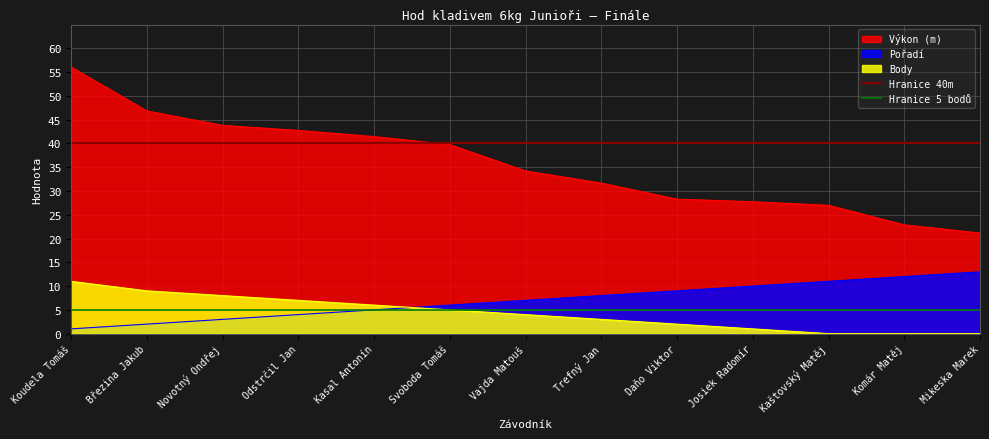

Is the value of Pořadí at Koudela Tomáš greater than the value of Body at Odstrčil Jan?

No